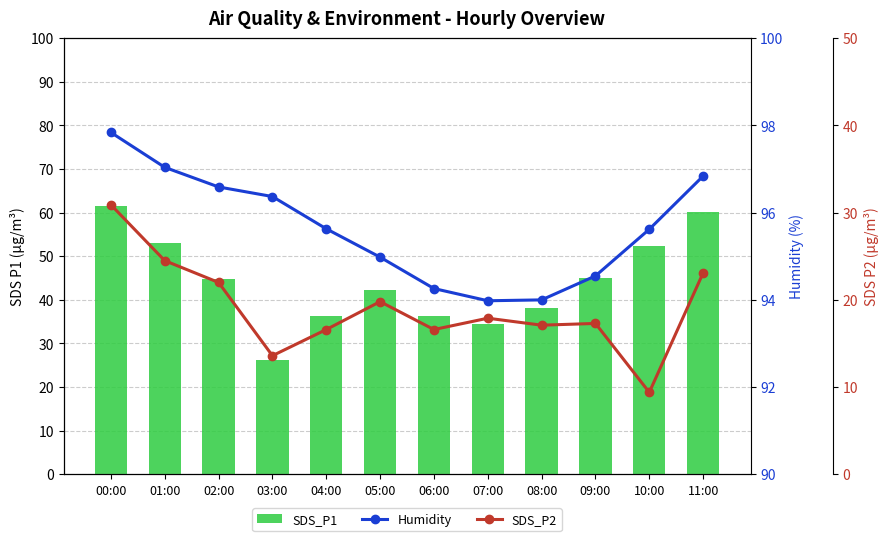

What is the difference between the highest and lowest values at 05:00?

75.2